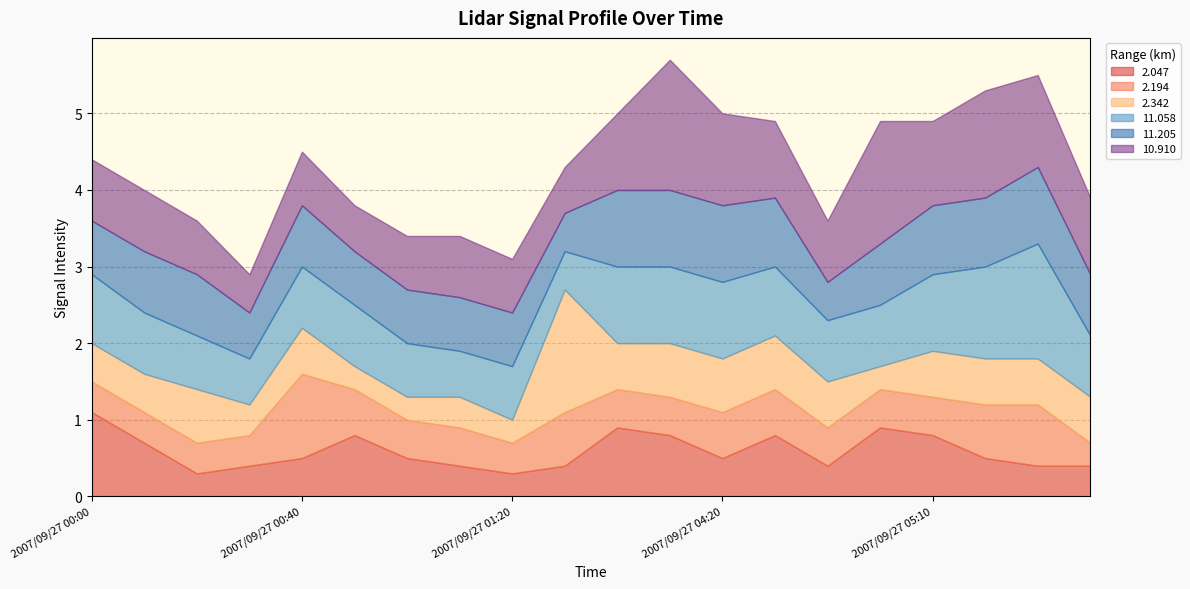

What is the sum of the 10.910 values at 2007/09/27 05:00 and 2007/09/27 00:40?

2.3